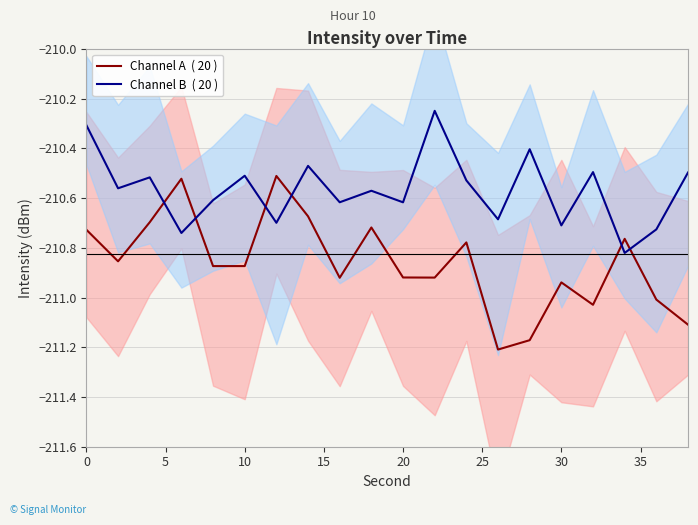

Which series has the largest total across all categories?

Channel B  ( 20 )